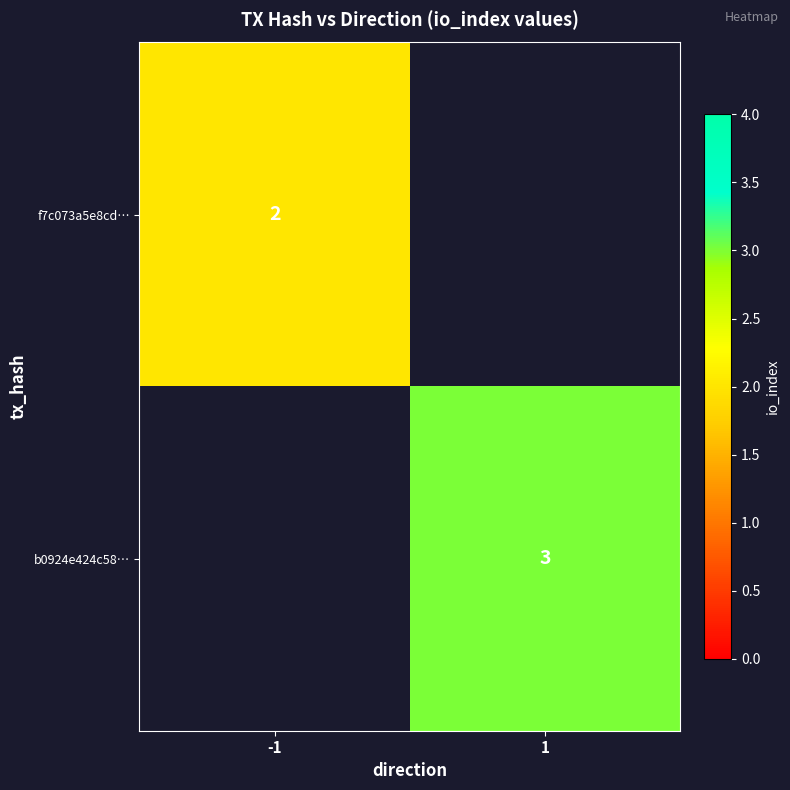

The value of b0924e424c58… at 1 is 3. True or false?

True